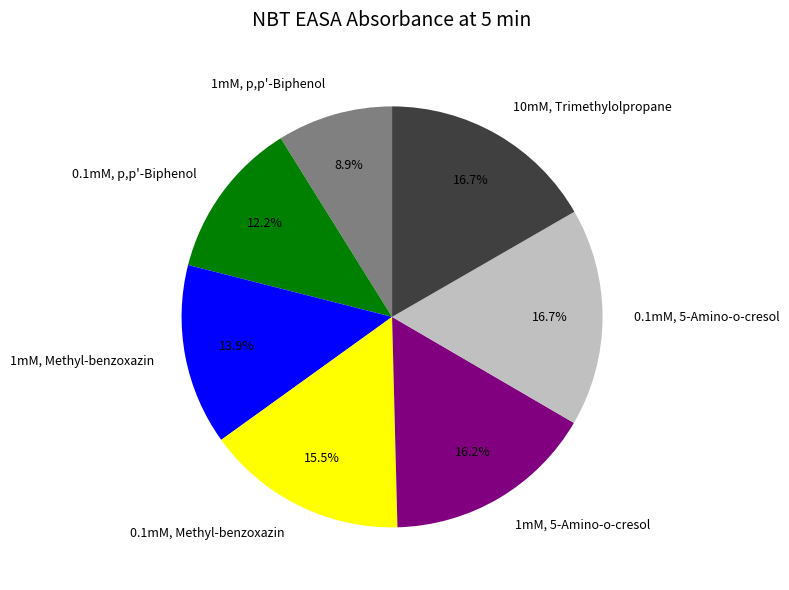

Which category has the smallest portion of the pie?

1mM, p,p'-Biphenol